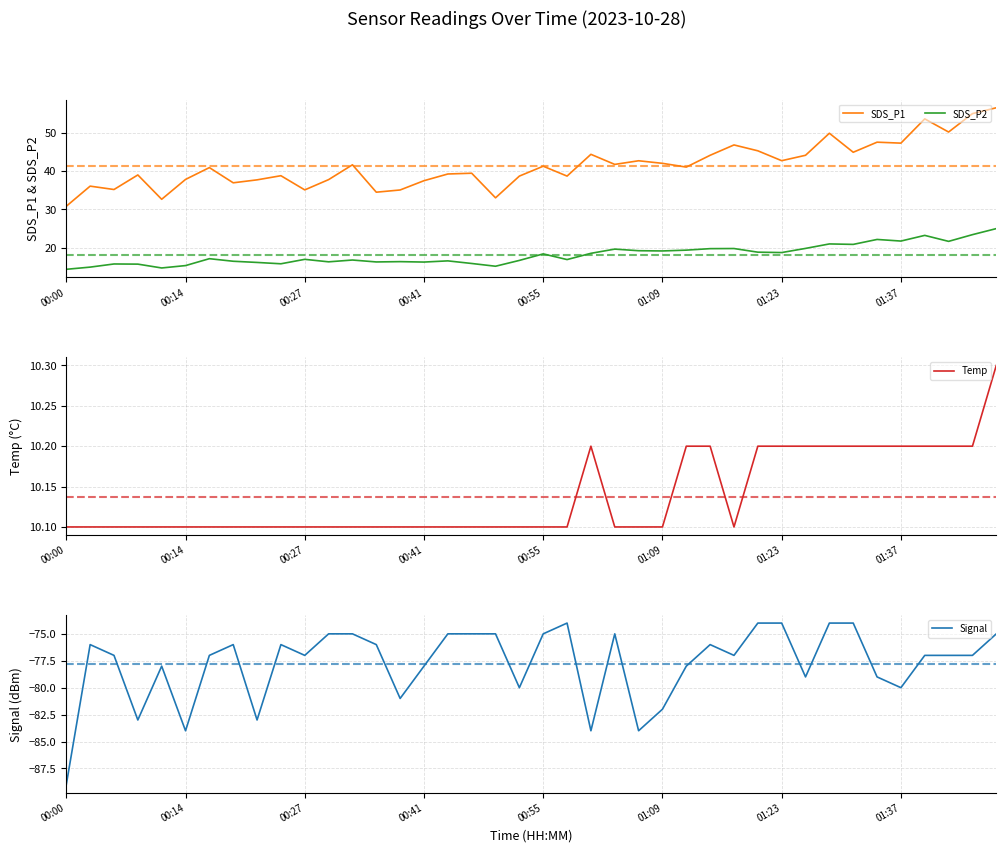

Which series changed the most between 14 and 36?

SDS_P1